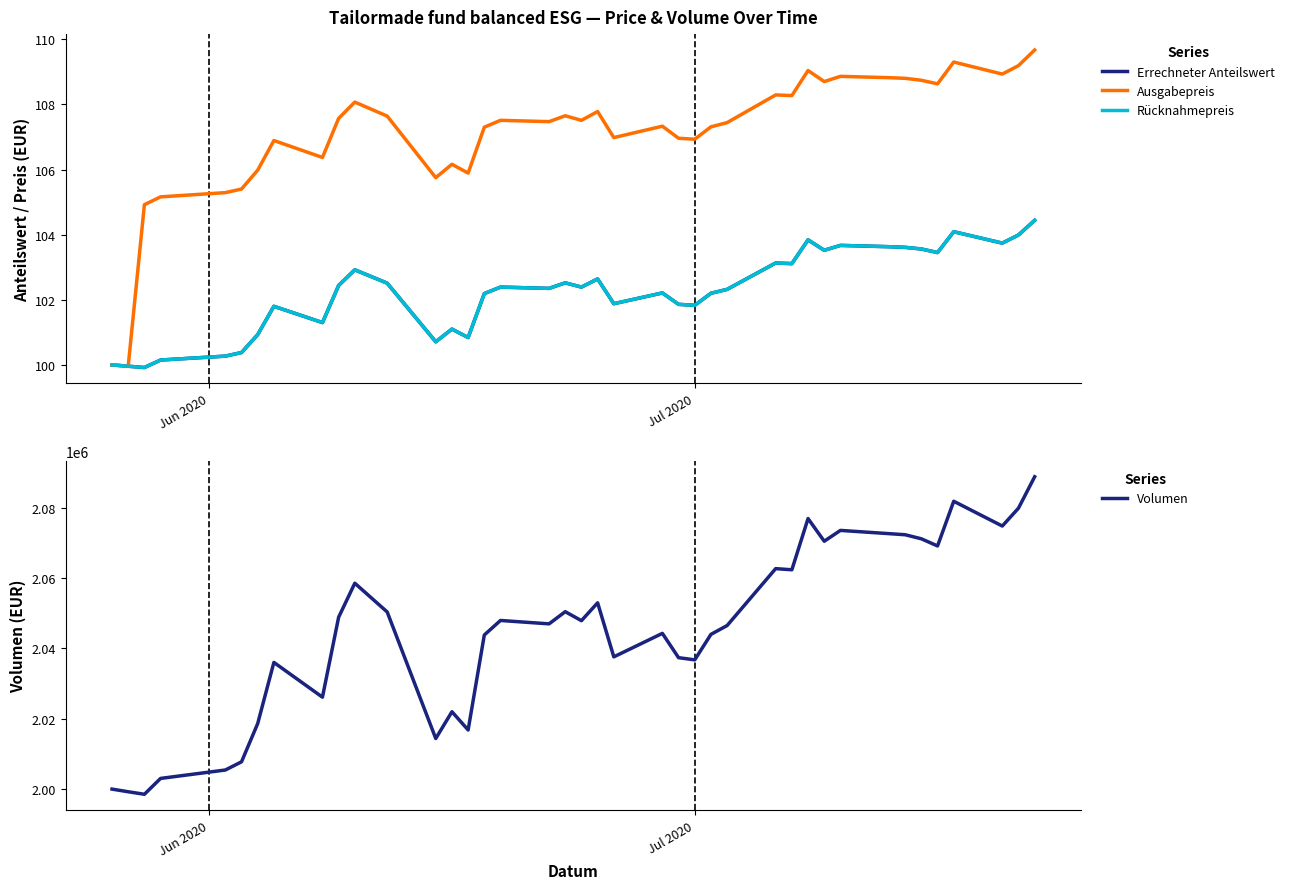

In Volumen, how many points are lower than both neighbors (excluding endpoints)?

12